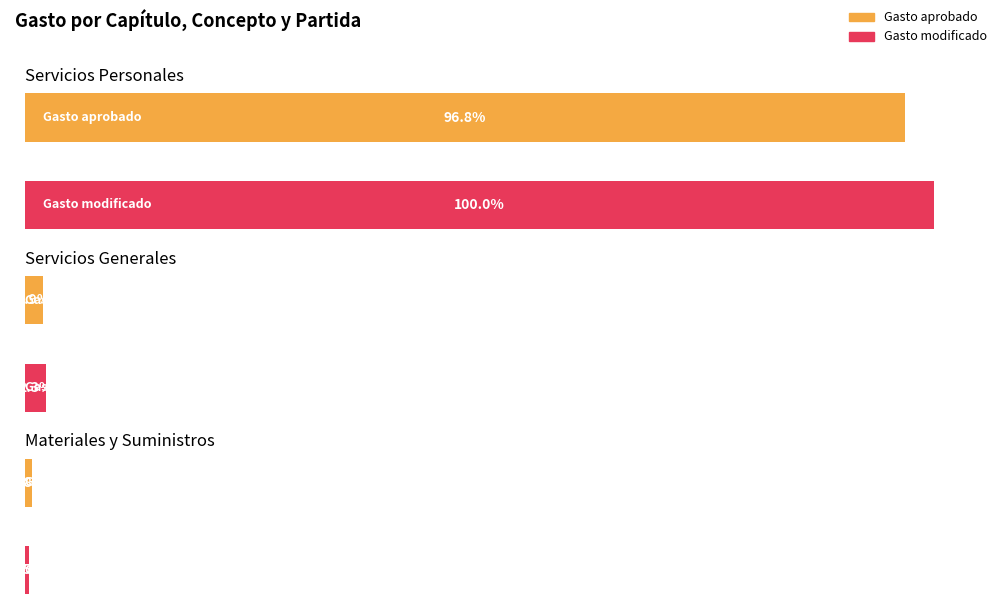

How many values in the Gasto modificado series are below 589534753?

1